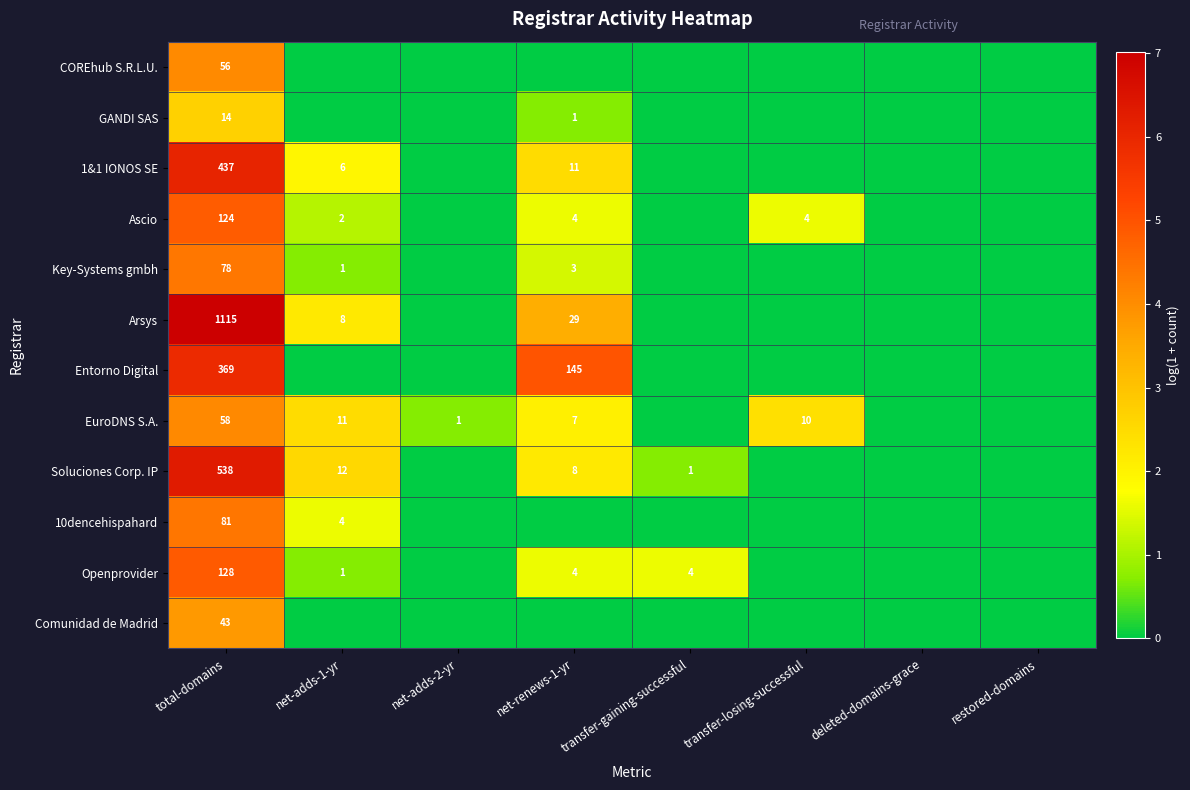

The Ascio series shows 4 at net-renews-1-yr. True or false?

True